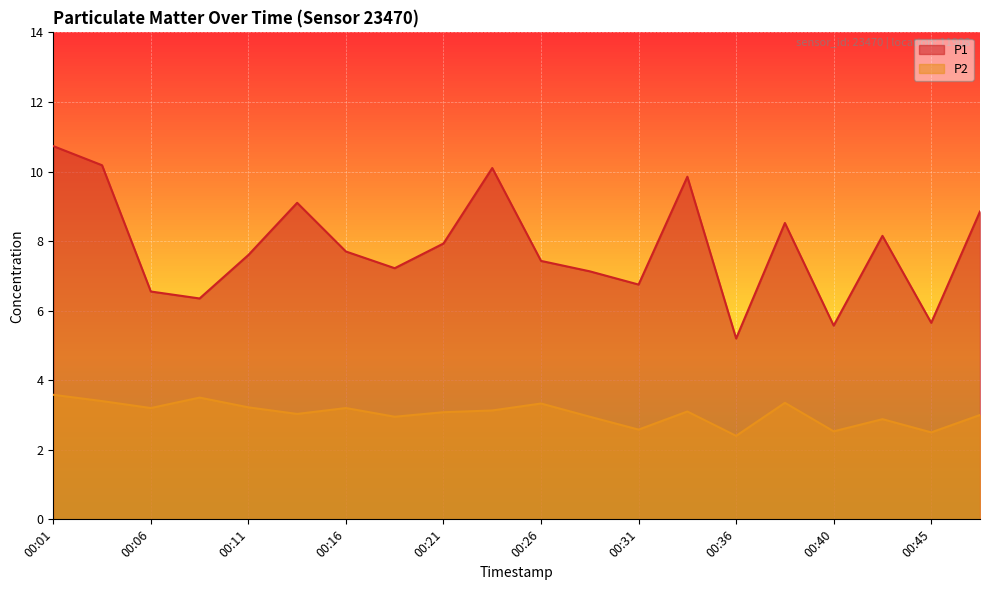

Which category has the highest value in the P2 series?

00:01